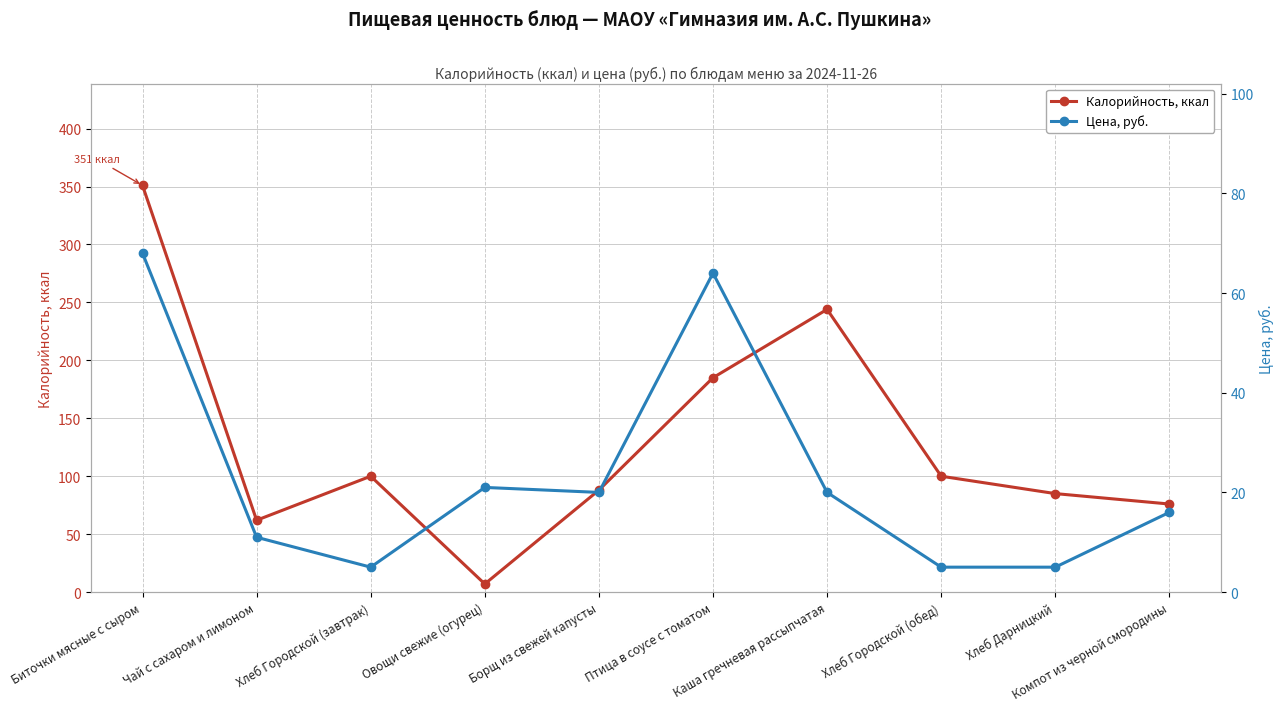

Which series has the largest total across all categories?

Калорийность, ккал